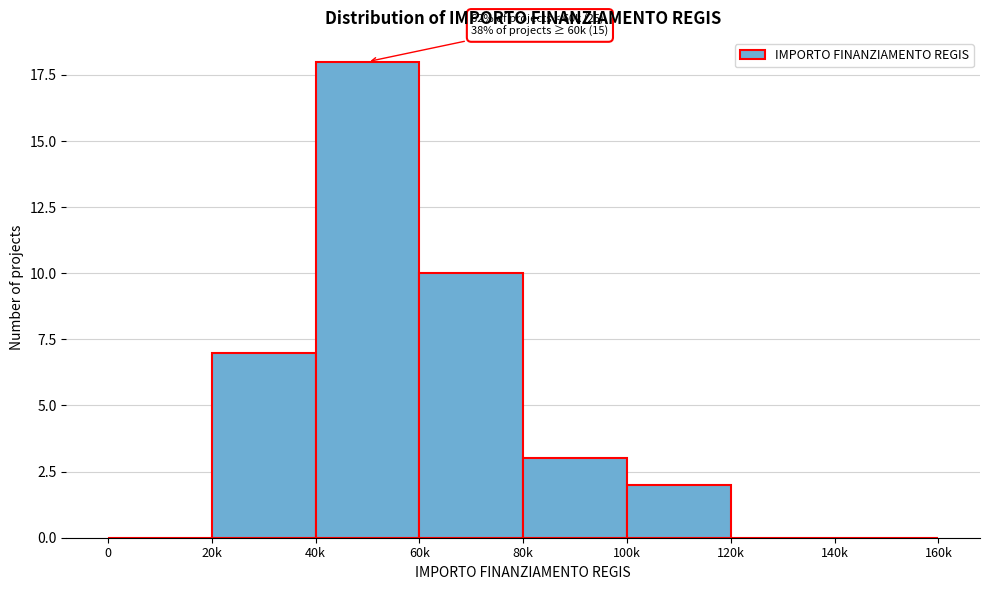

Reading left to right, what are all the values shown in this chart?

0=0	20k=7	40k=18	60k=10	80k=3	100k=2	120k=0	140k=0